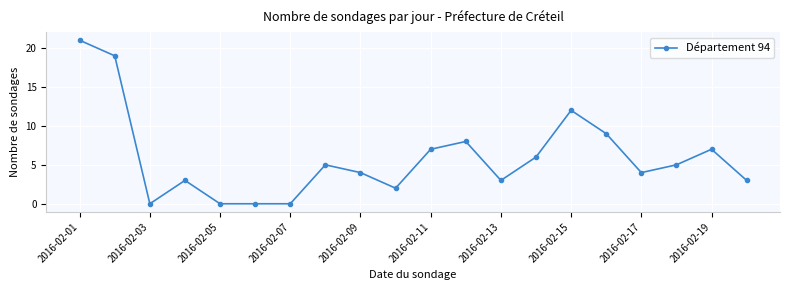

True or false: the data has more than 0 interior local peaks.

True